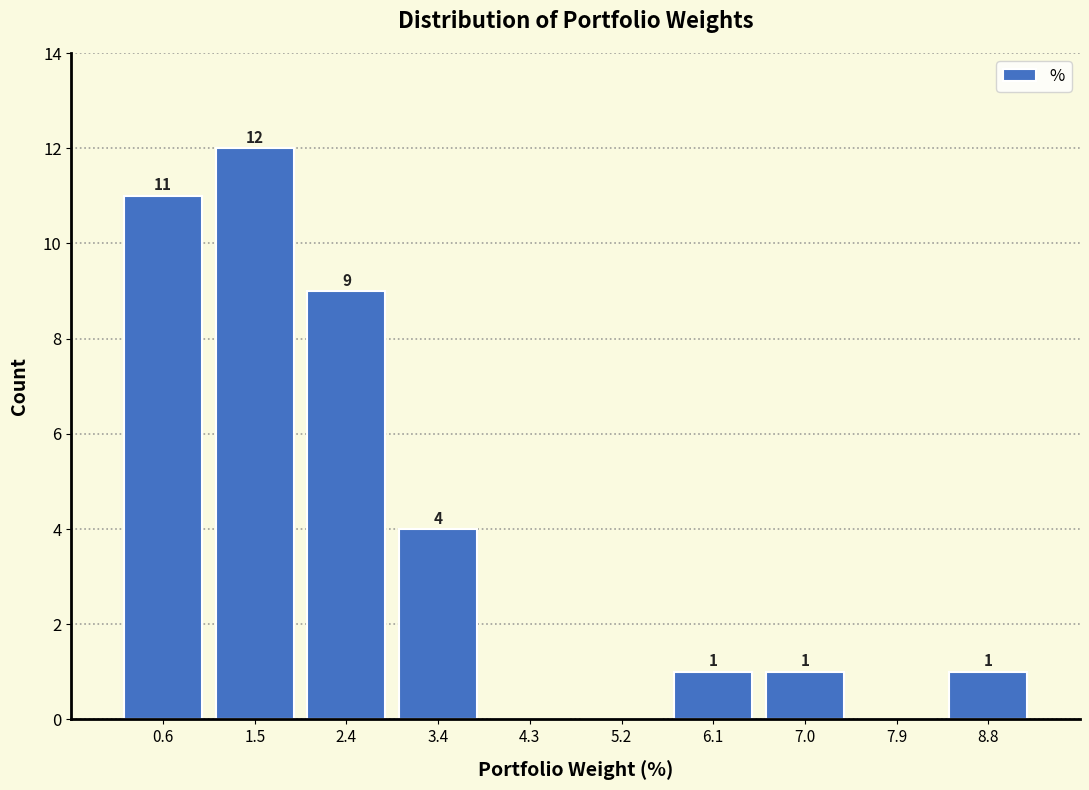

Reading left to right, extract all data points from this chart.

0.6=11	1.5=12	2.4=9	3.4=4	4.3=0	5.2=0	6.1=1	7.0=1	7.9=0	8.8=1